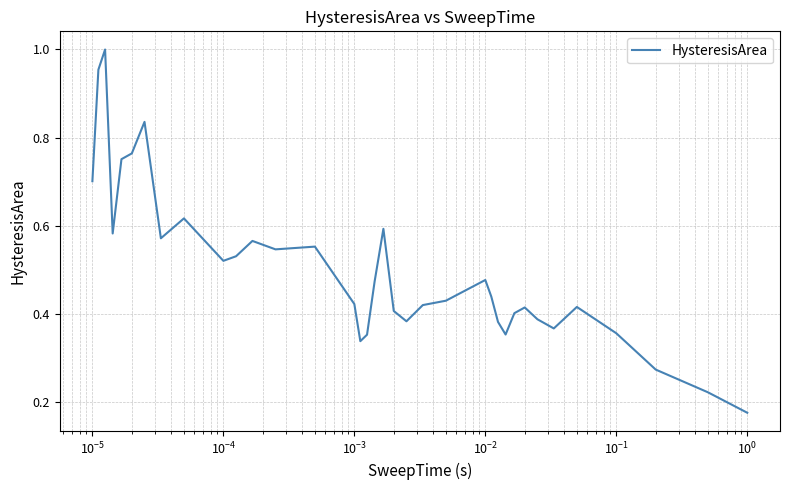

What is the average value?

0.5